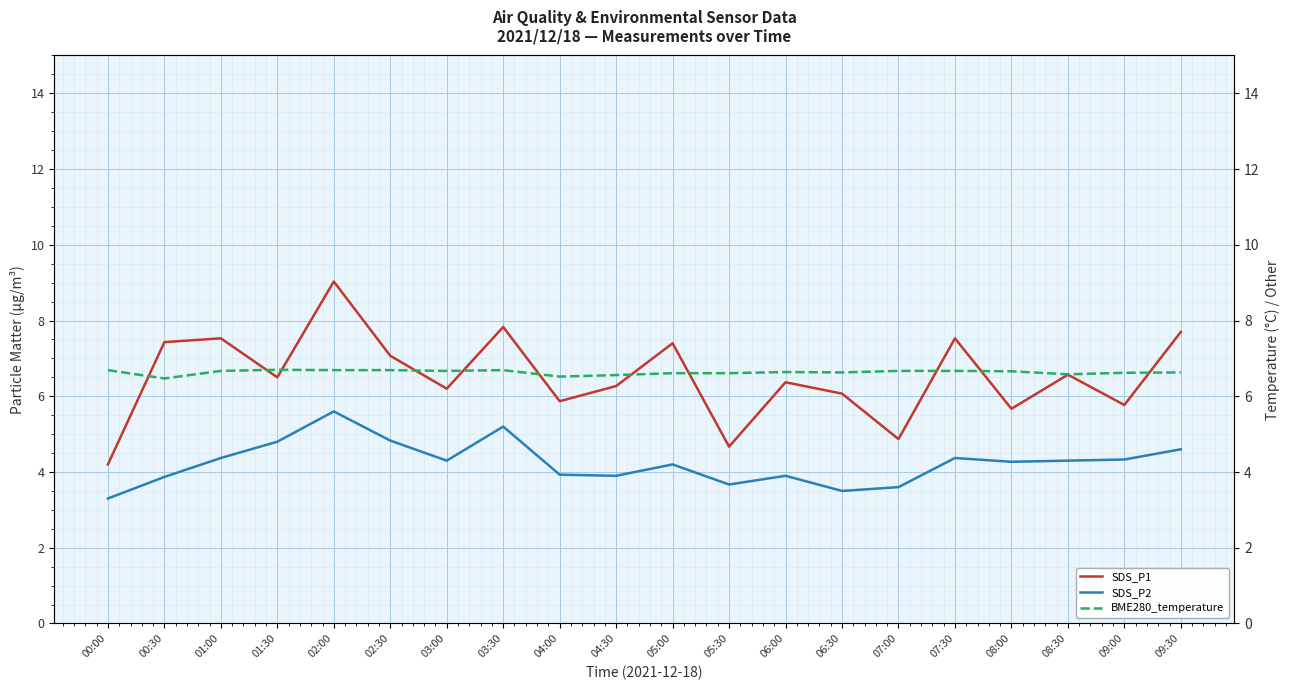

Between 01:00 and 02:00, which series saw the biggest shift?

SDS_P1